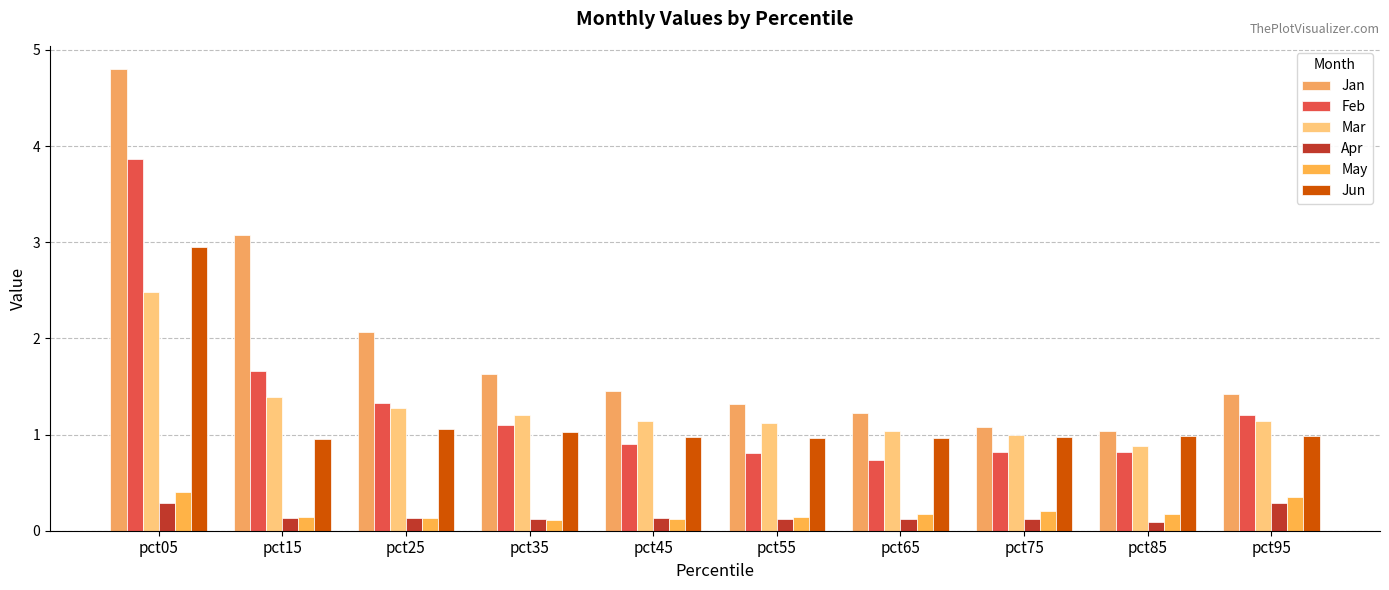

Which series has the largest range (max minus min)?

Jan